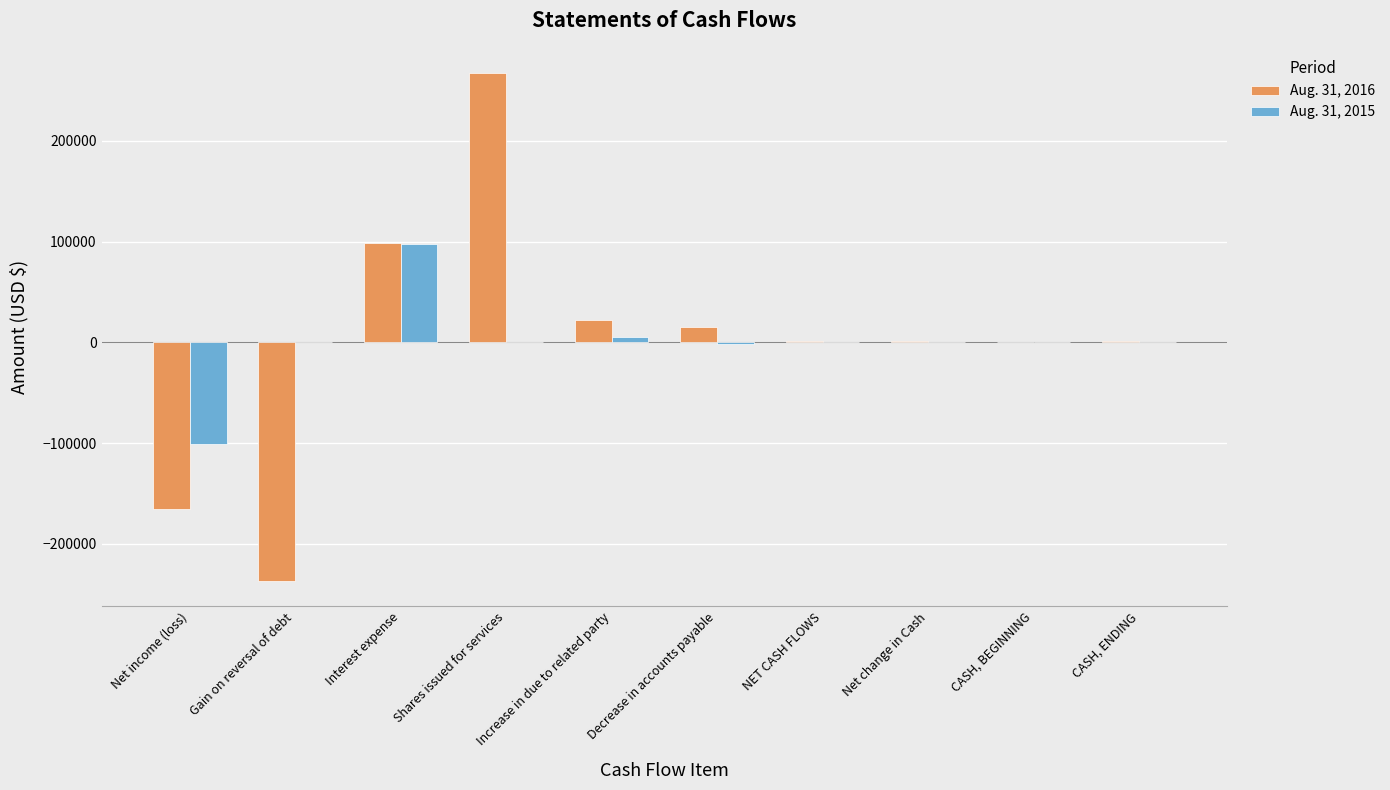

Is it true that Aug. 31, 2015 equals -124088 at Shares issued for services?

False